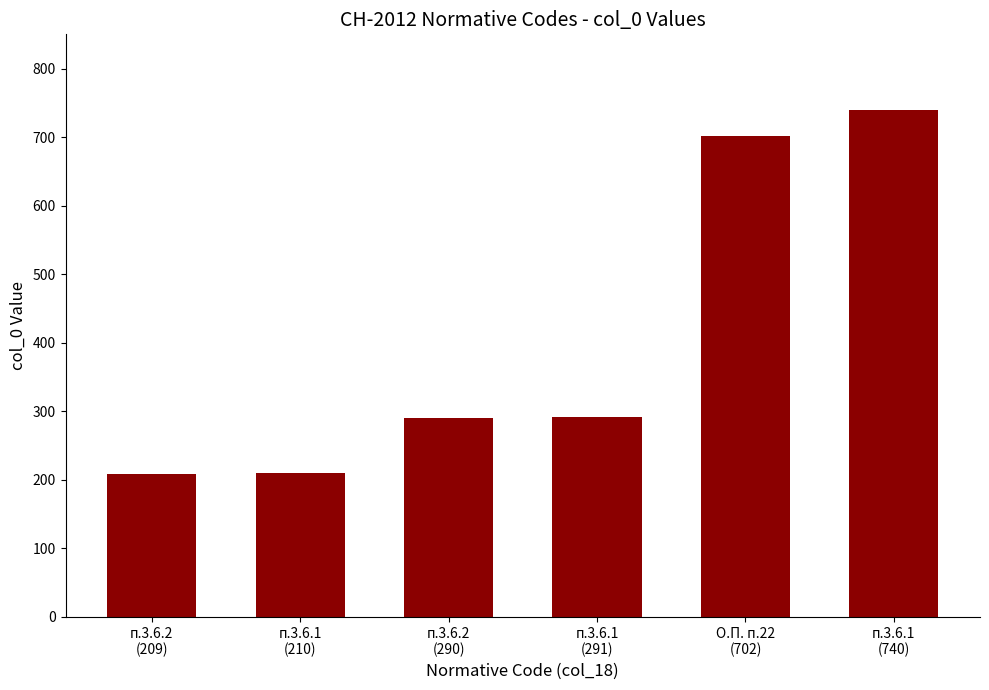

How many data points are less than 291?

3